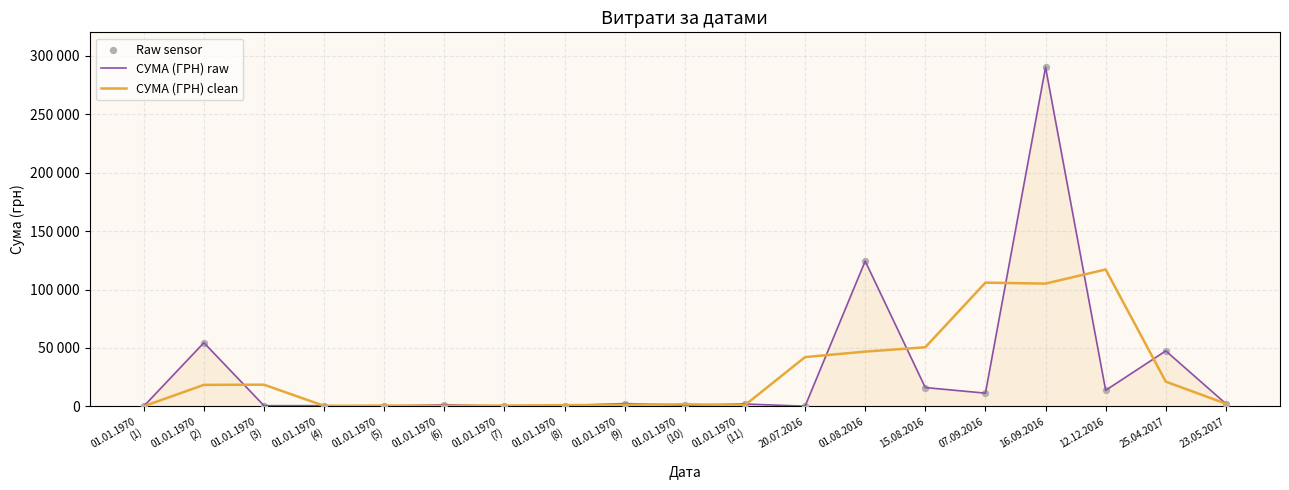

At which category is the sum across all series the highest?

16.09.2016